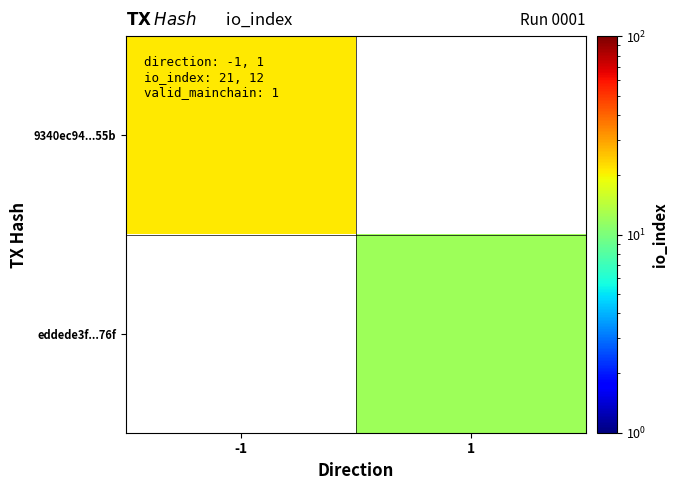

List the labels in order of eddede3f...76f value, largest first.

-1, 1